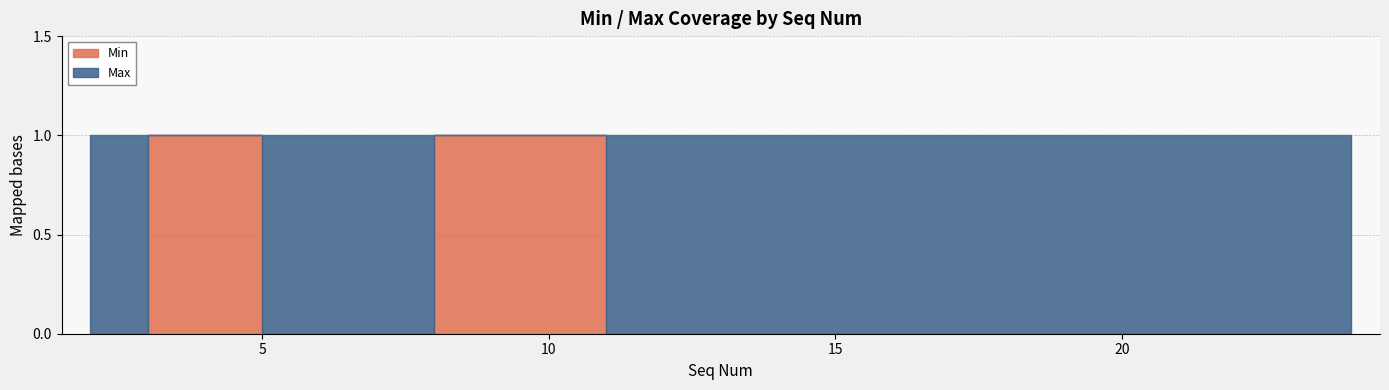

Which label corresponds to the smallest value in the chart?

2